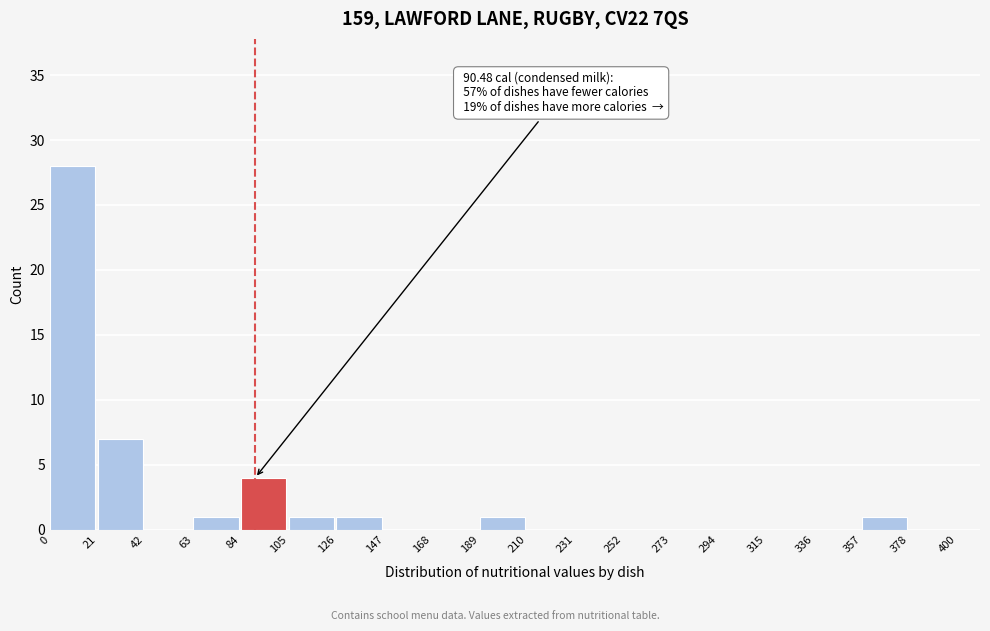

Which range on the x-axis has the tallest bar?

0 to 21